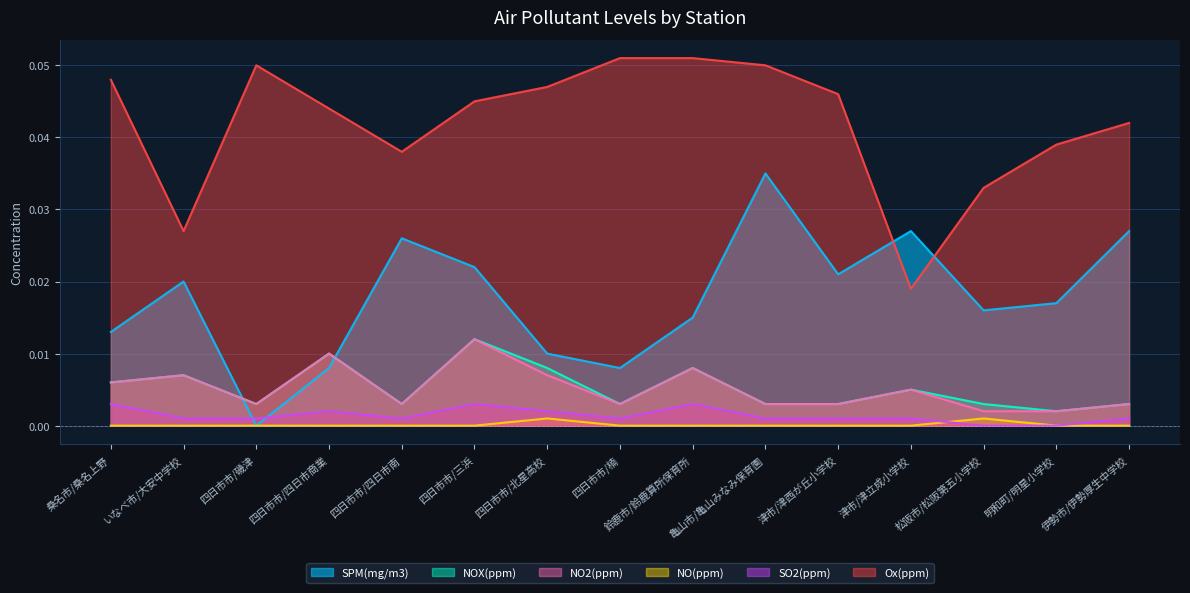

The NO(ppm) series shows 0.0 at 四日市市/北星高校. True or false?

False